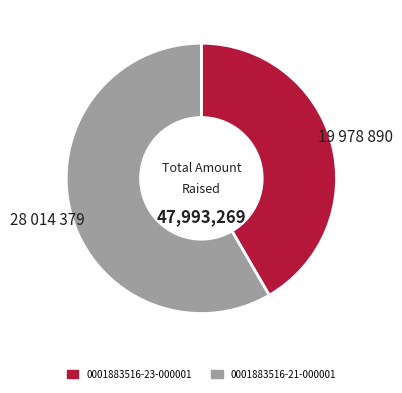

Is it true that 0001883516-21-000001 is 58% of the pie?

True